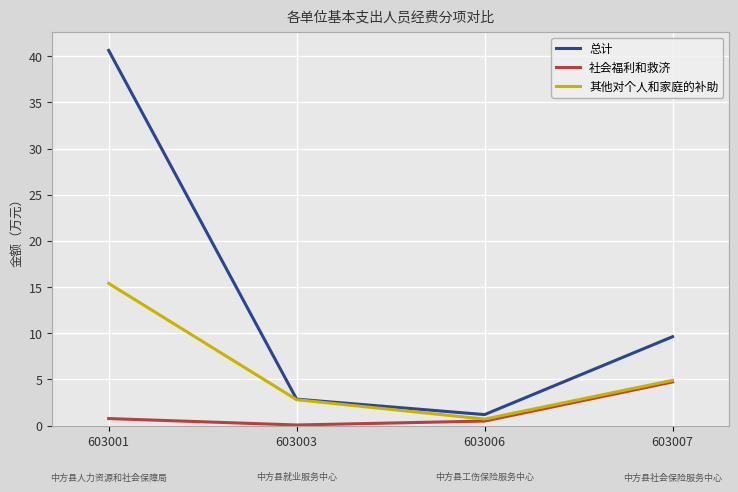

In 社会福利和救济, how many points are lower than both neighbors (excluding endpoints)?

1